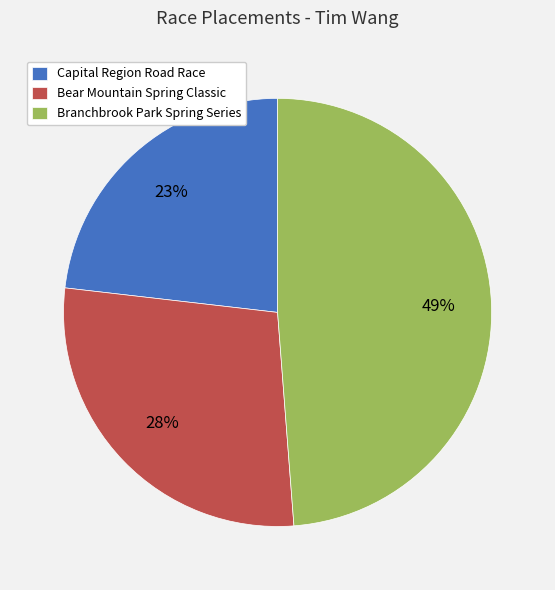

Is the sum of Bear Mountain Spring Classic and Capital Region Road Race greater than half?

Yes